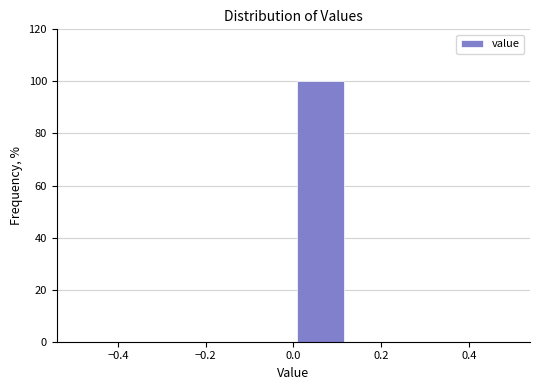

Reading left to right, list every bar in this chart as the range it spans on the x-axis followed by its height. Neither the bar edges nor the heights are printed on the chart, so give them approximately, as read against the axes.

-0.500 to -0.375: 0
-0.375 to -0.250: 0
-0.250 to -0.125: 0
-0.125 to 0.000: 0
0.000 to 0.125: 100
0.125 to 0.250: 0
0.250 to 0.375: 0
0.375 to 0.500: 0